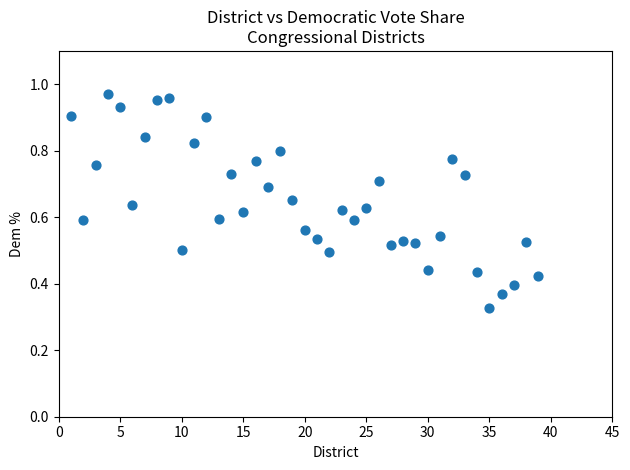

What is the range of X values (max minus min)?

38.0